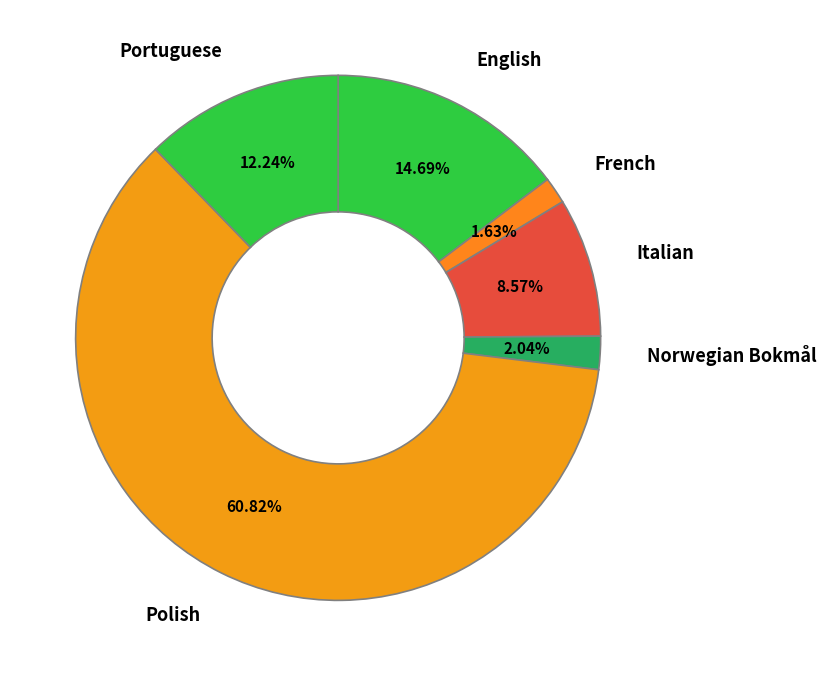

What percentage is the Italian slice, to the nearest percent?

9%